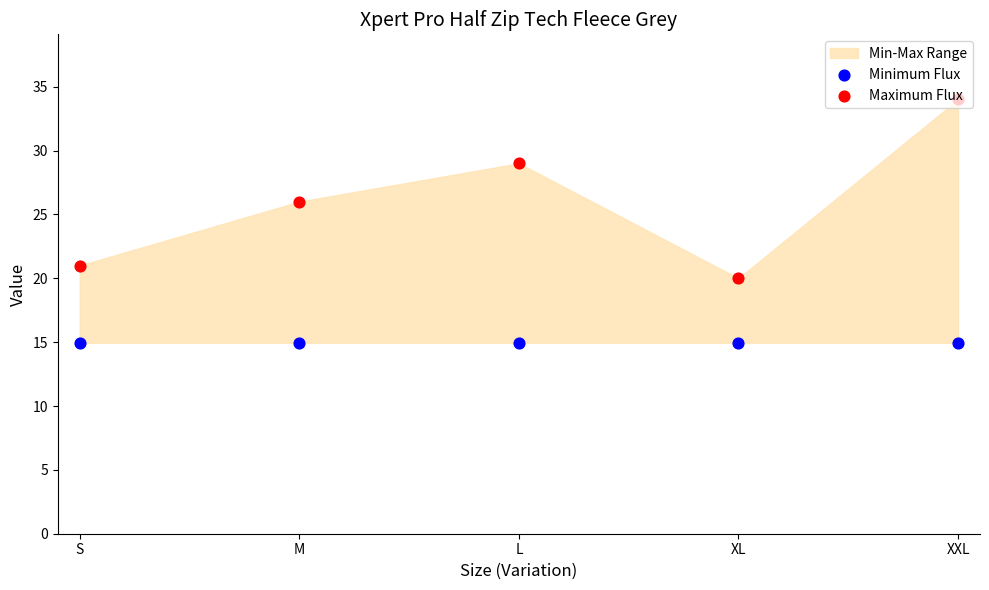

Which series has the largest Y range (max minus min)?

Maximum Flux